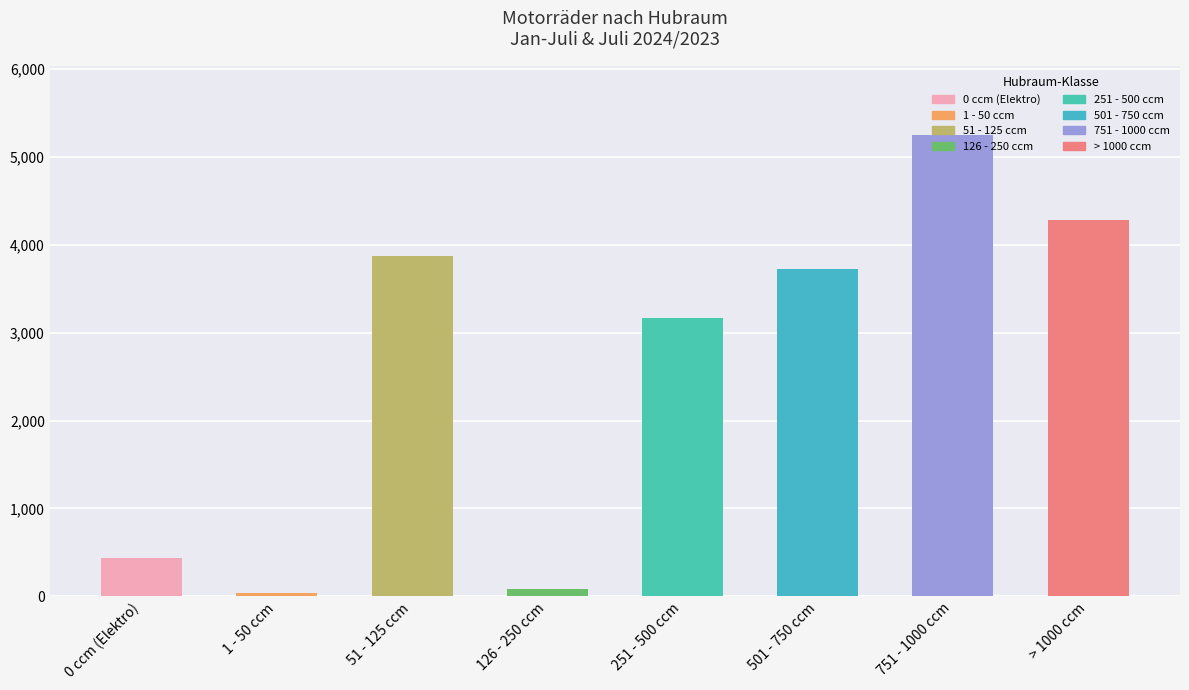

Between 51 - 125 ccm and 126 - 250 ccm, which is larger?

51 - 125 ccm